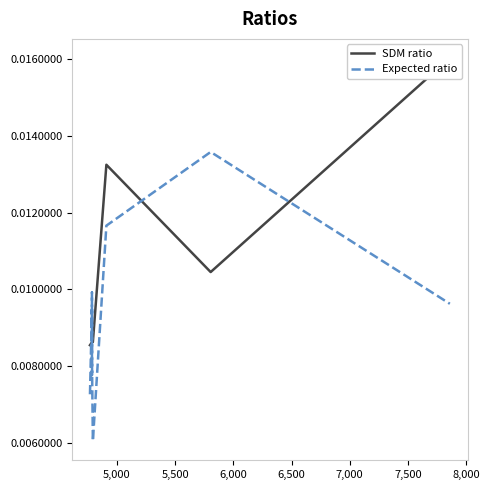

Is it true that Expected ratio equals 0.0 at 6,000?

True